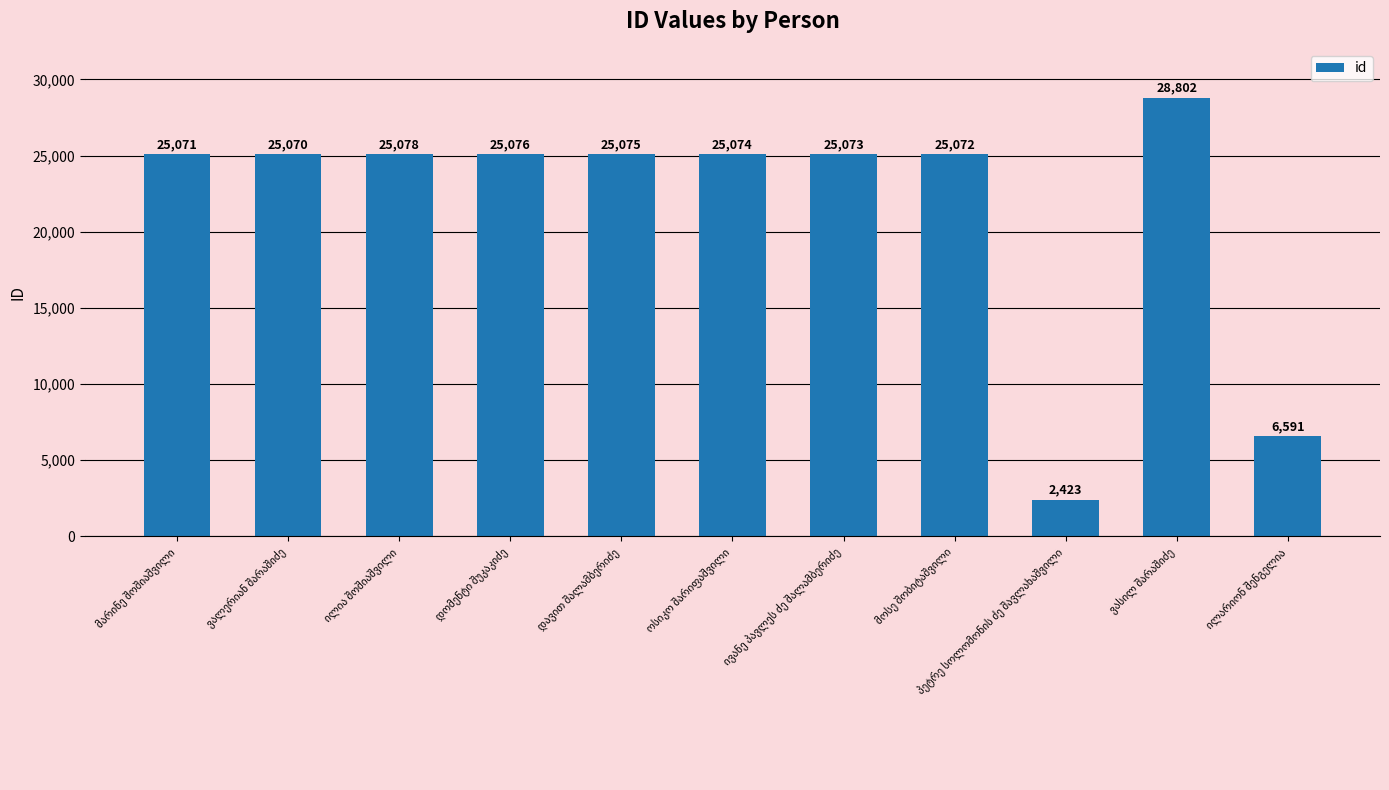

What is the smallest value displayed?

2423